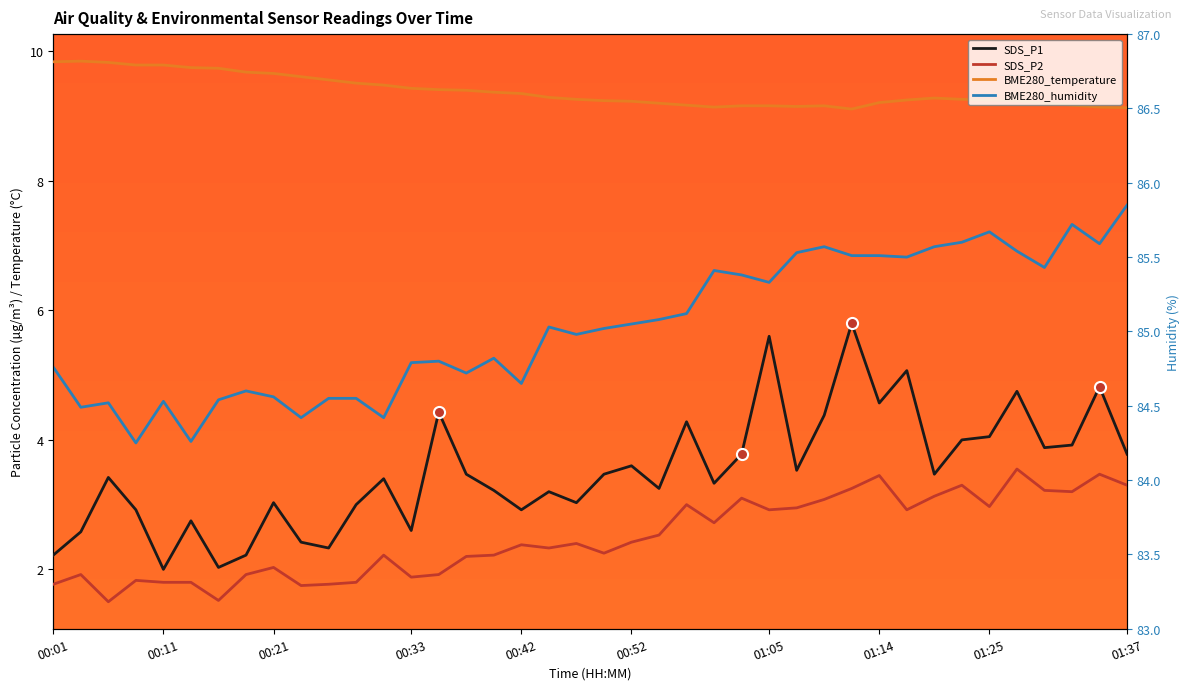

At which category is the sum across all series the highest?

29